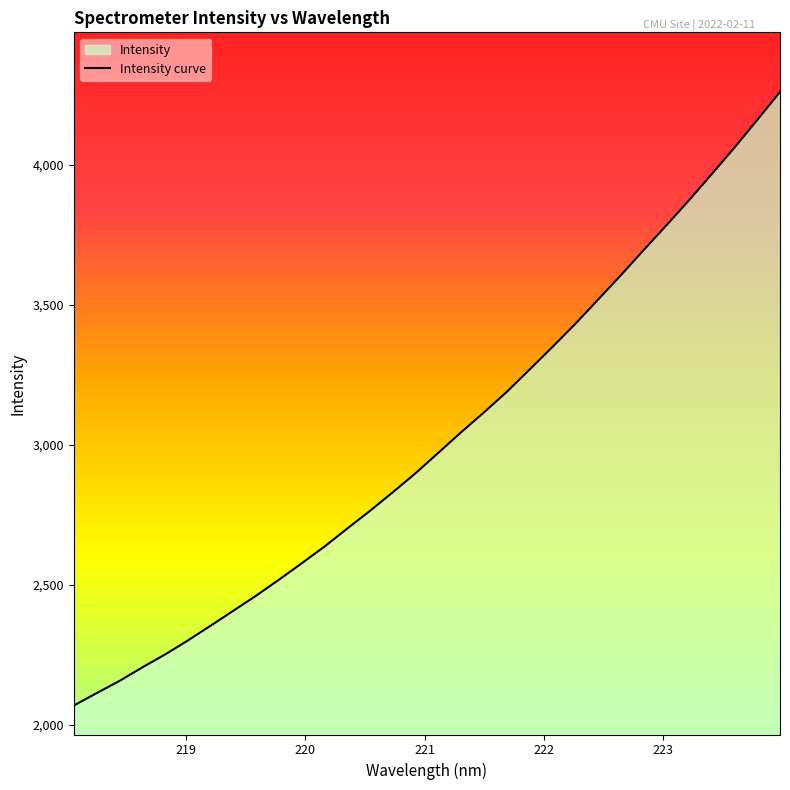

Does the chart display data point markers on the line(s)?

No